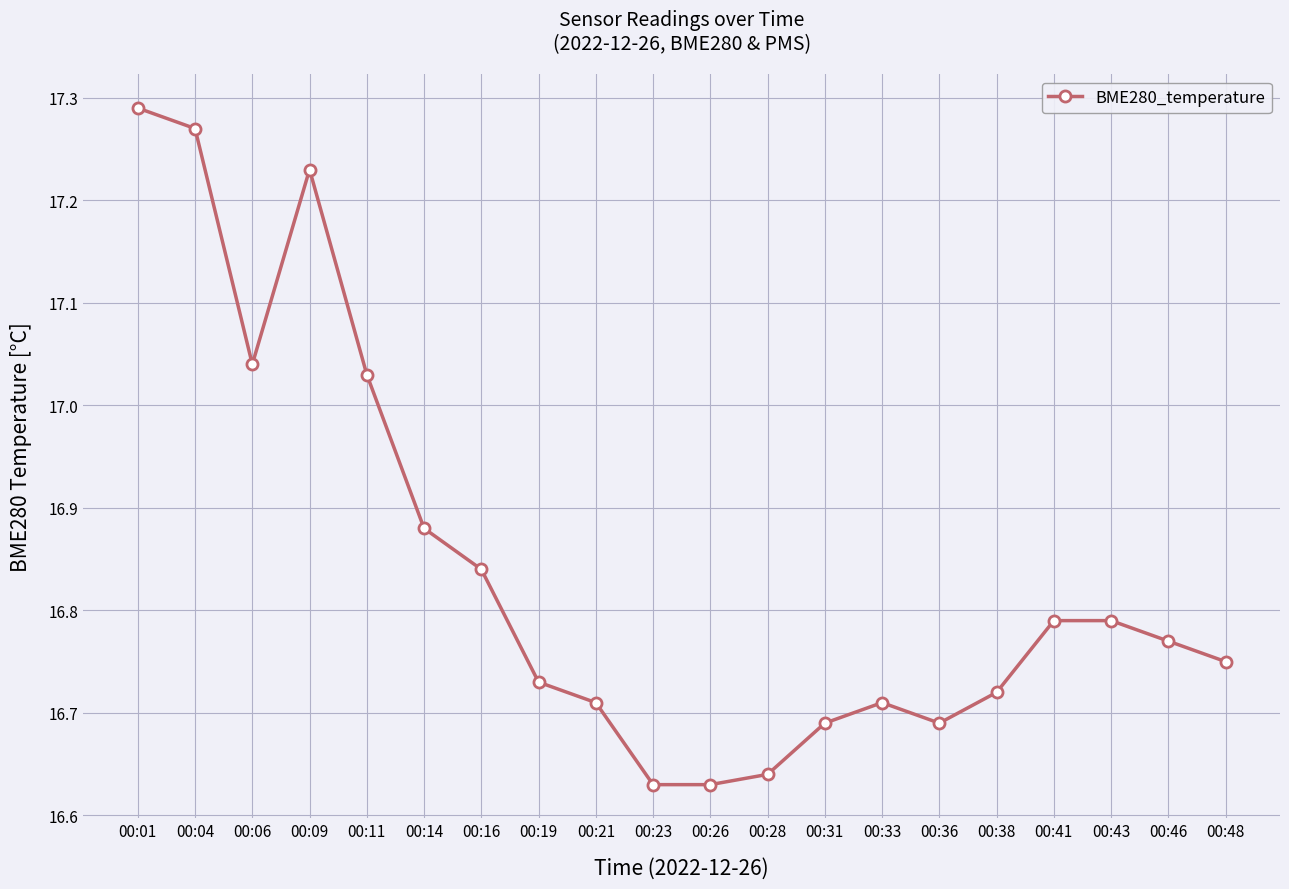

The value at 00:06 is 29.4. True or false?

False